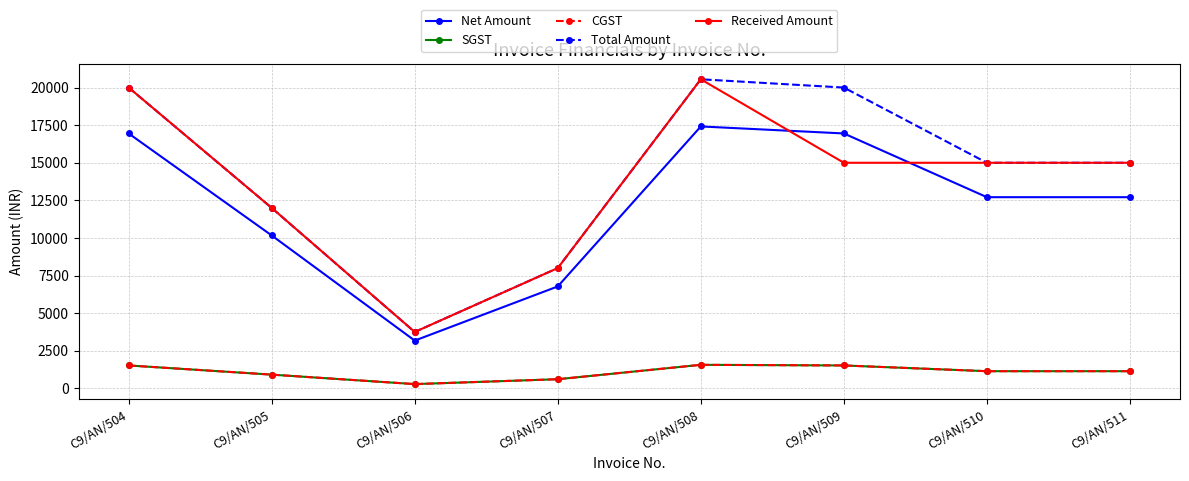

True or false: Received Amount has more than 2 interior local peaks.

False